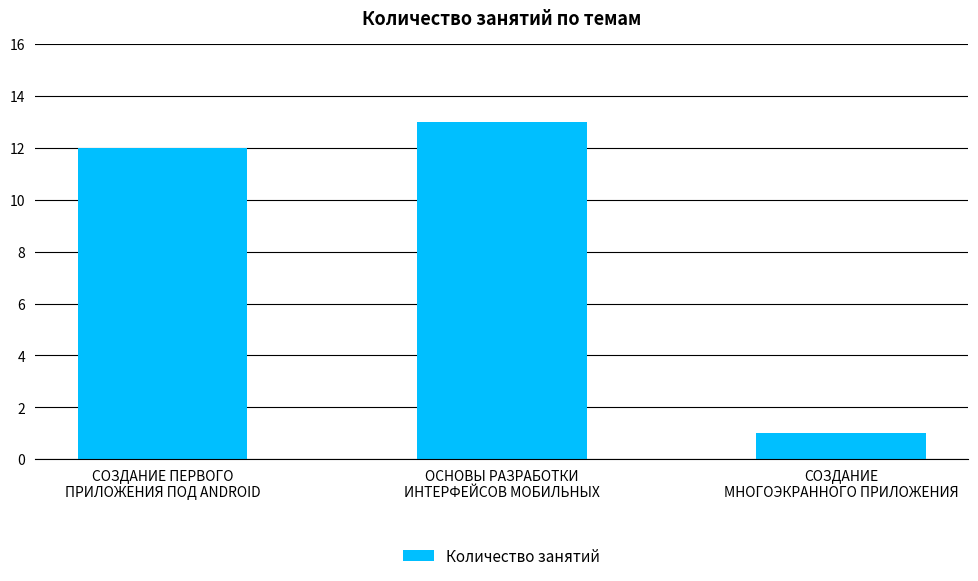

List the labels in order of value, largest first.

ОСНОВЫ РАЗРАБОТКИ
ИНТЕРФЕЙСОВ МОБИЛЬНЫХ, СОЗДАНИЕ ПЕРВОГО
ПРИЛОЖЕНИЯ ПОД ANDROID, СОЗДАНИЕ
МНОГОЭКРАННОГО ПРИЛОЖЕНИЯ